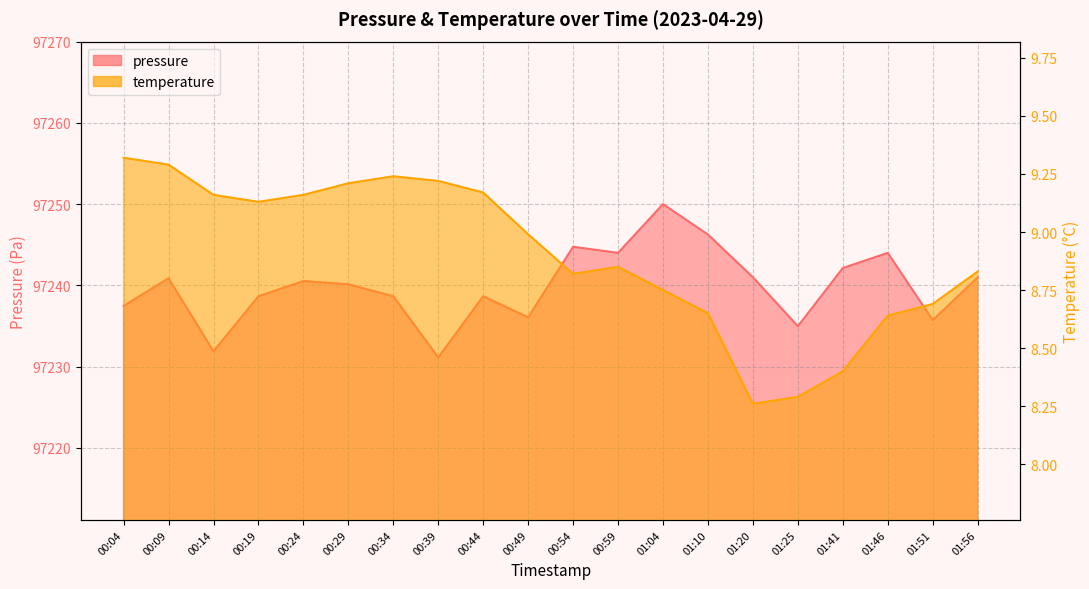

Reading left to right, extract all data points from this chart.

pressure: 00:04=97237.5	00:09=97240.9	00:14=97231.9	00:19=97238.7	00:24=97240.5	00:29=97240.1	00:34=97238.7	00:39=97231.1	00:44=97238.7	00:49=97236.1	00:54=97244.8	00:59=97244.0	01:04=97250.0	01:10=97246.2	01:20=97241.0	01:25=97235.0	01:41=97242.1	01:46=97244.0	01:51=97235.7	01:56=97241.0
temperature: 00:04=9.3	00:09=9.3	00:14=9.2	00:19=9.1	00:24=9.2	00:29=9.2	00:34=9.2	00:39=9.2	00:44=9.2	00:49=9.0	00:54=8.8	00:59=8.8	01:04=8.8	01:10=8.7	01:20=8.3	01:25=8.3	01:41=8.4	01:46=8.6	01:51=8.7	01:56=8.8